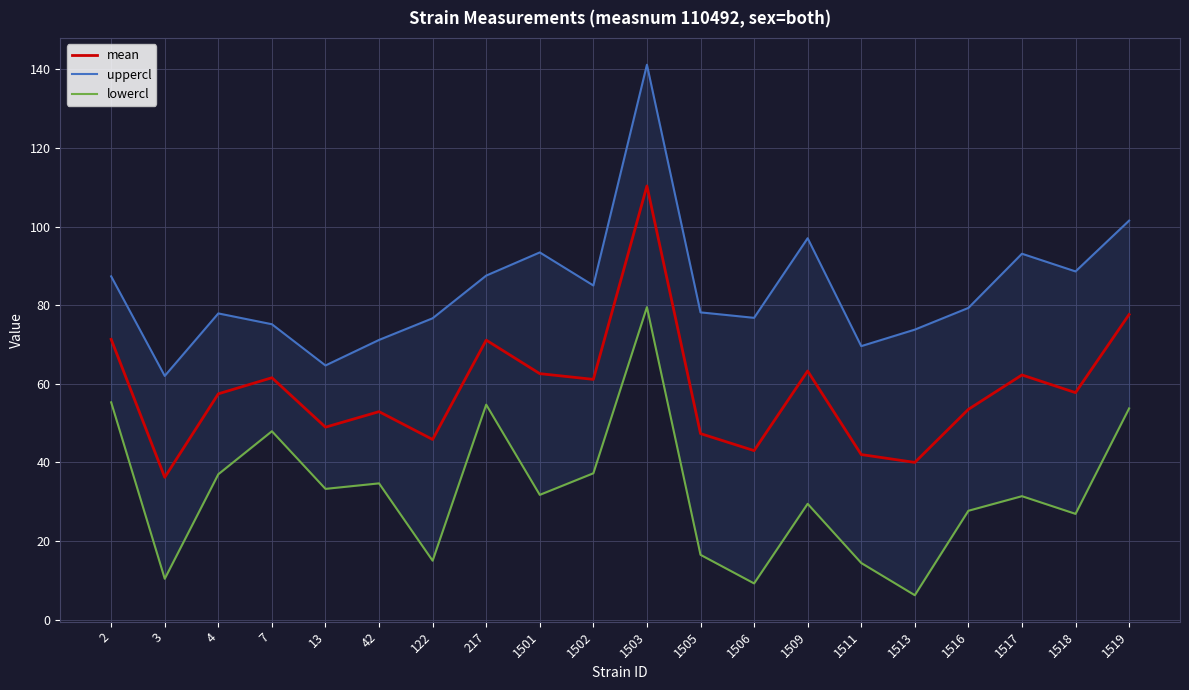

True or false: uppercl and mean intersect in this chart.

False